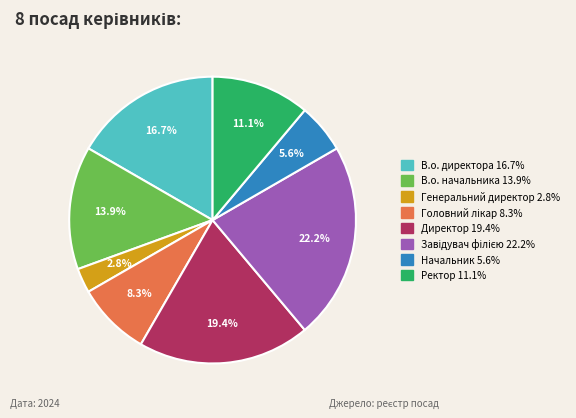

Which category has the smallest portion of the pie?

Генеральний директор